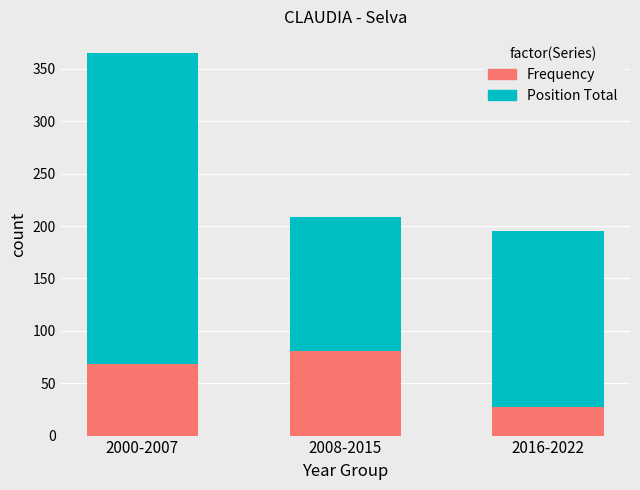

What are all the series names shown in the legend?

Frequency, Position Total